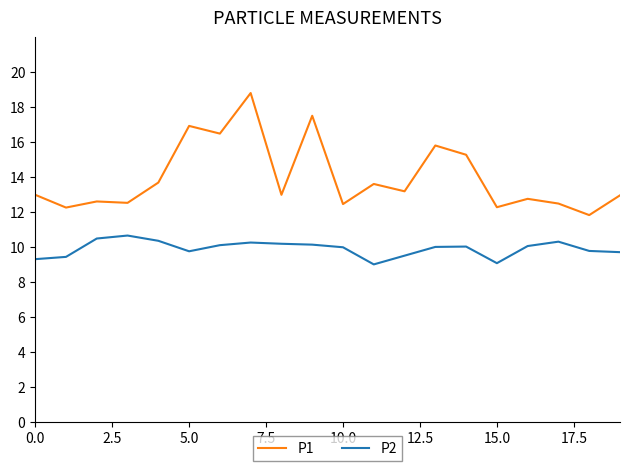

Rank the series by their average value, from lowest to highest.

P2, P1